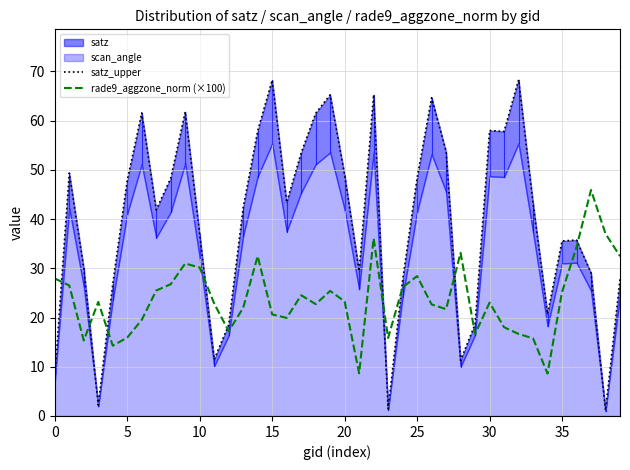

Which series has the largest range (max minus min)?

satz_upper